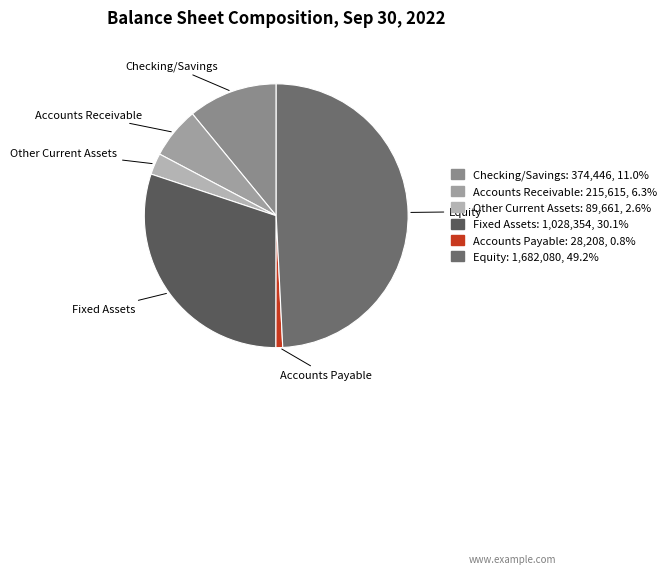

Do Other Current Assets and Fixed Assets together represent more than half of the pie?

No